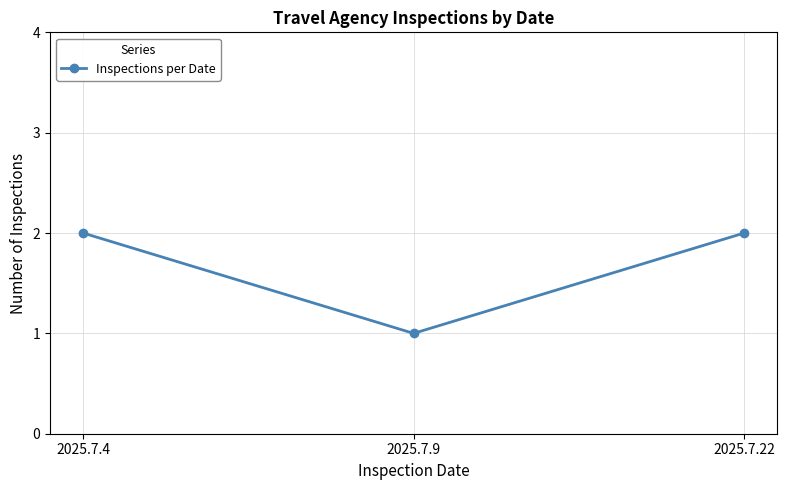

At which category does the chart reach its minimum across all series?

2025.7.9